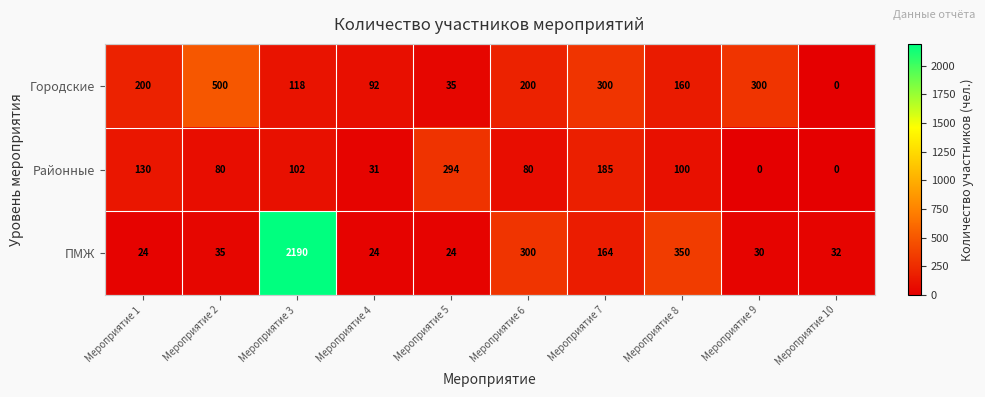

List the series in order of their overall mean, highest first.

ПМЖ, Городские, Районные